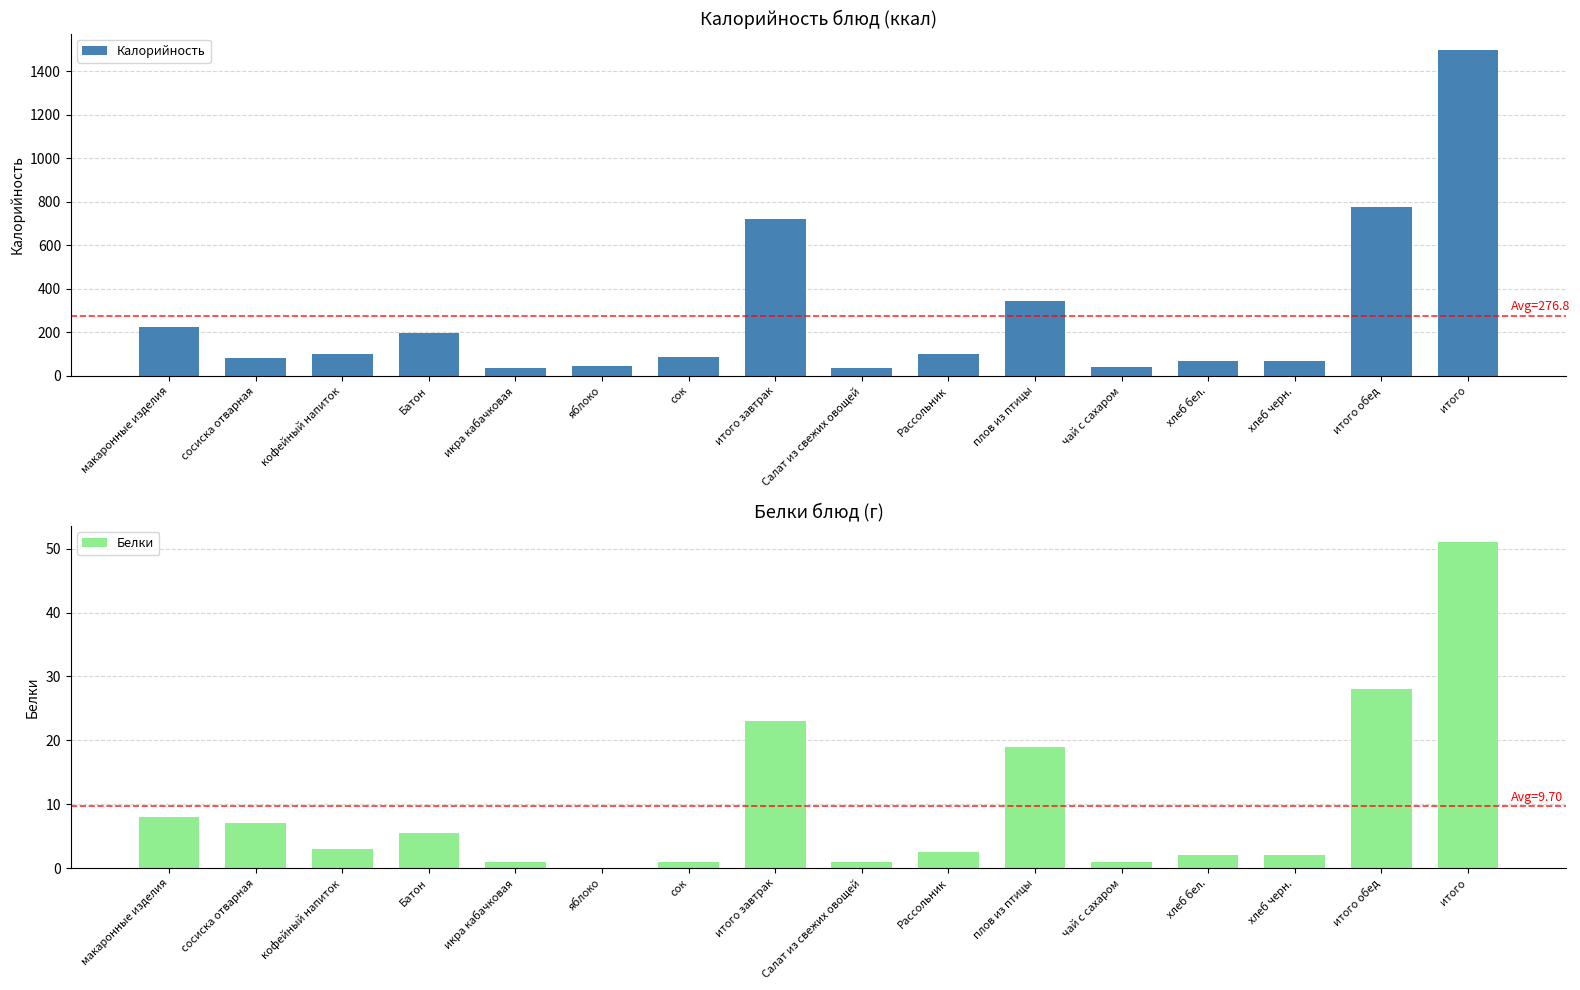

What is the maximum value shown in the chart?

1497.0